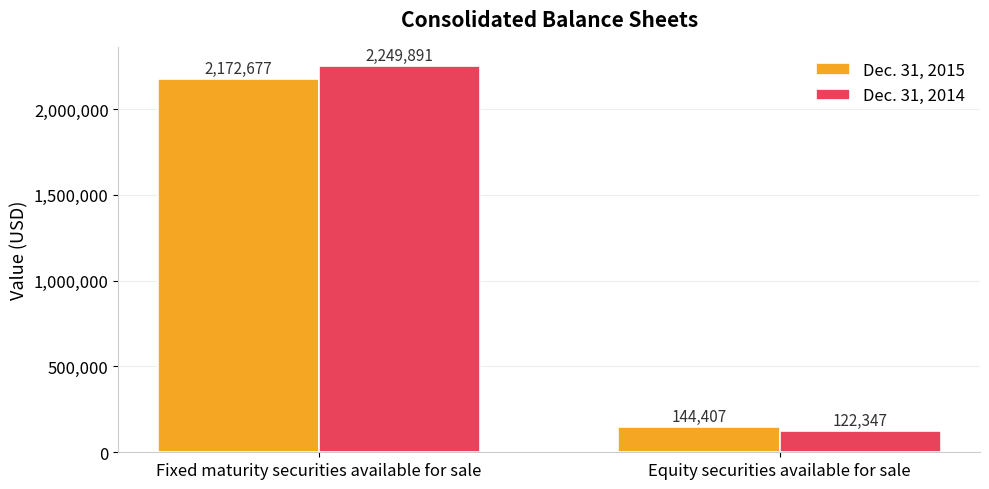

List the series in order of their peak value, highest first.

Dec. 31, 2014, Dec. 31, 2015